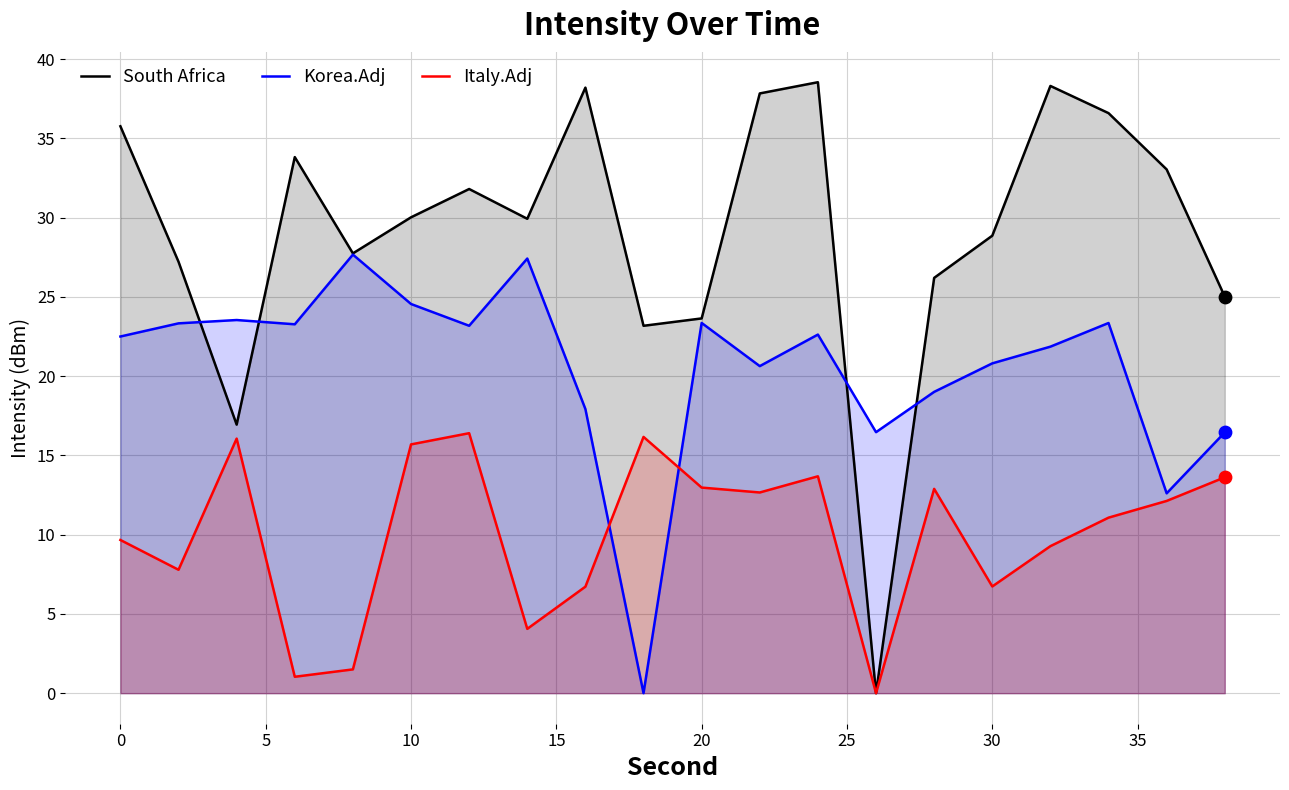

At how many categories does at least one series exceed 28?

12